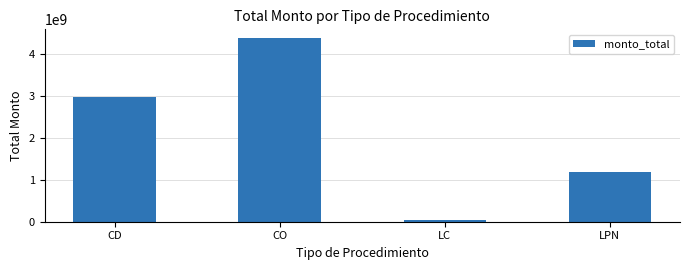

Where is the data nearest to the value 2209405806?

CD